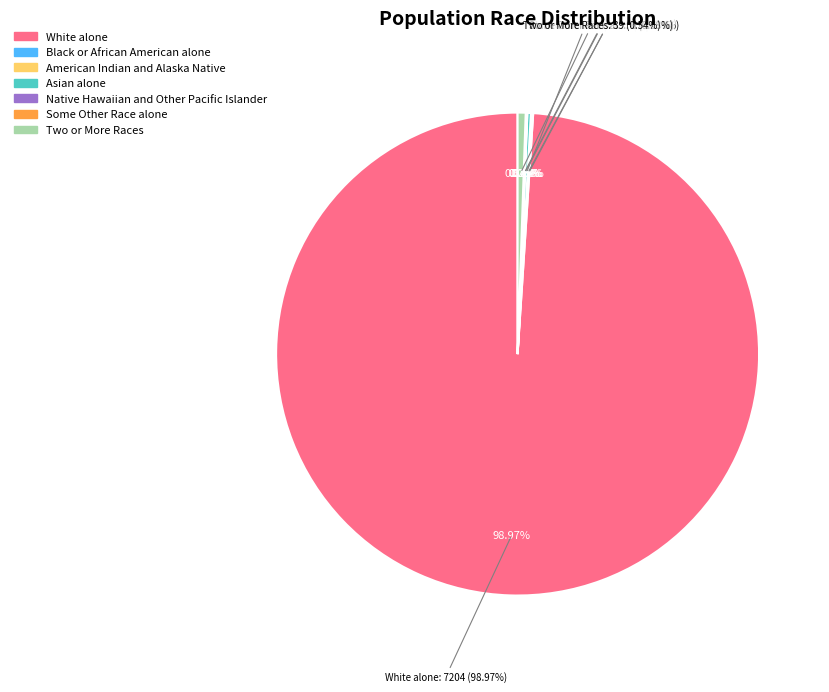

How many segments does this pie chart have?

7